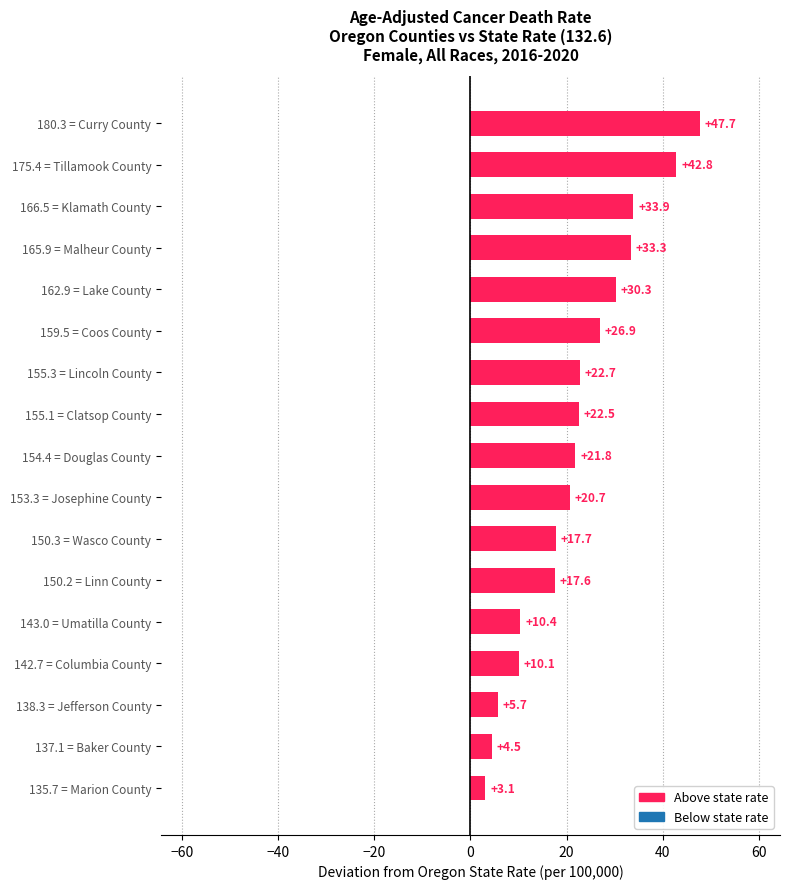

The value at 150.2 = Linn County is 17.6. True or false?

True